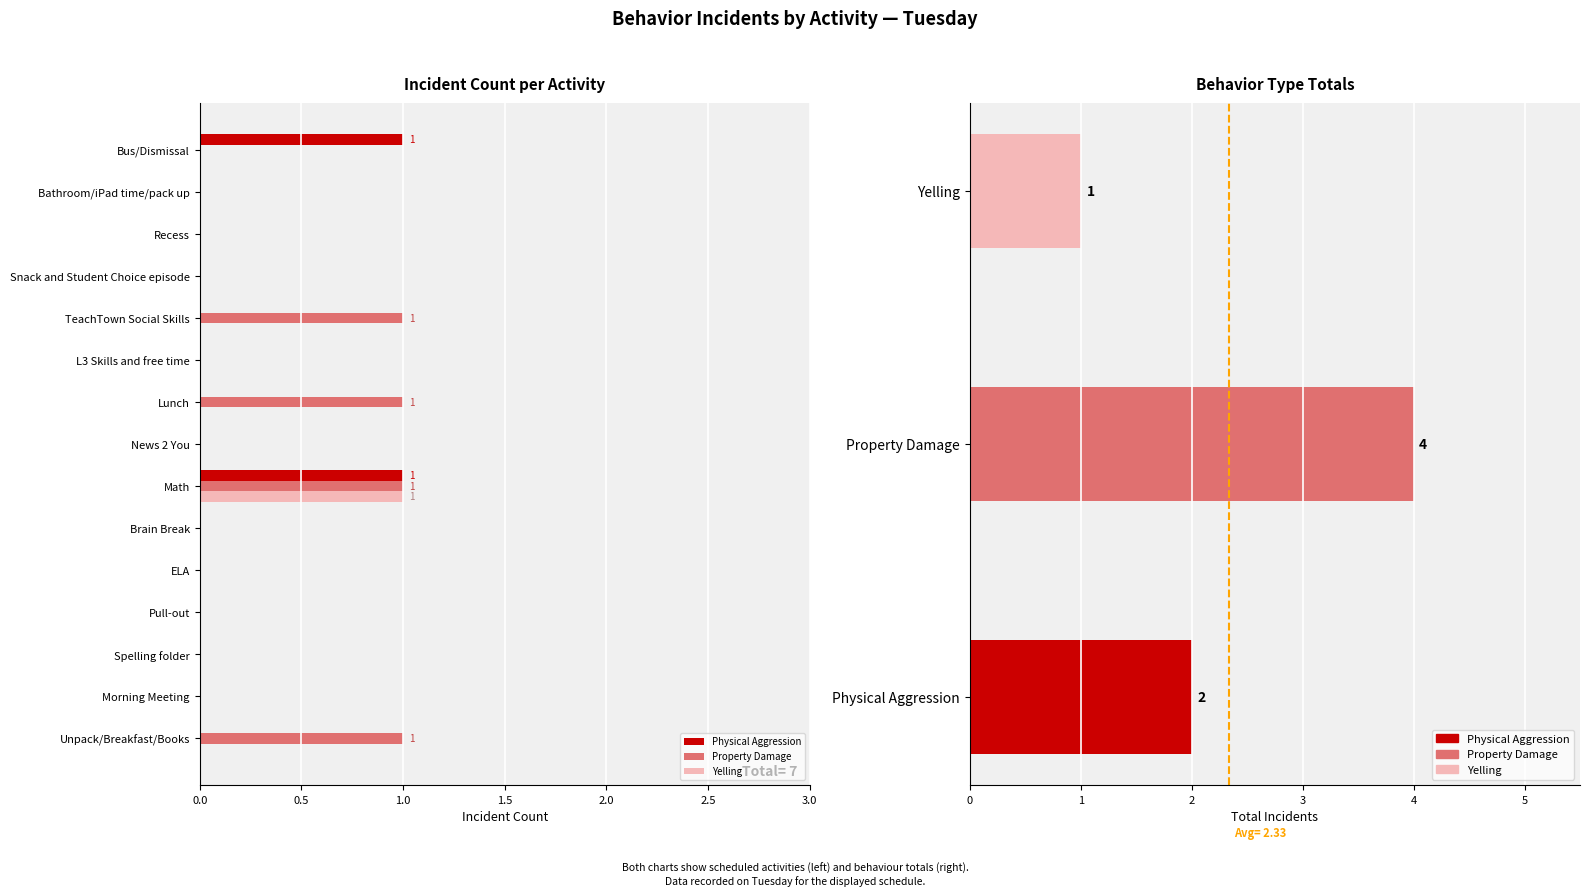

What are all the series names shown in the legend?

Physical Aggression, Property Damage, Yelling